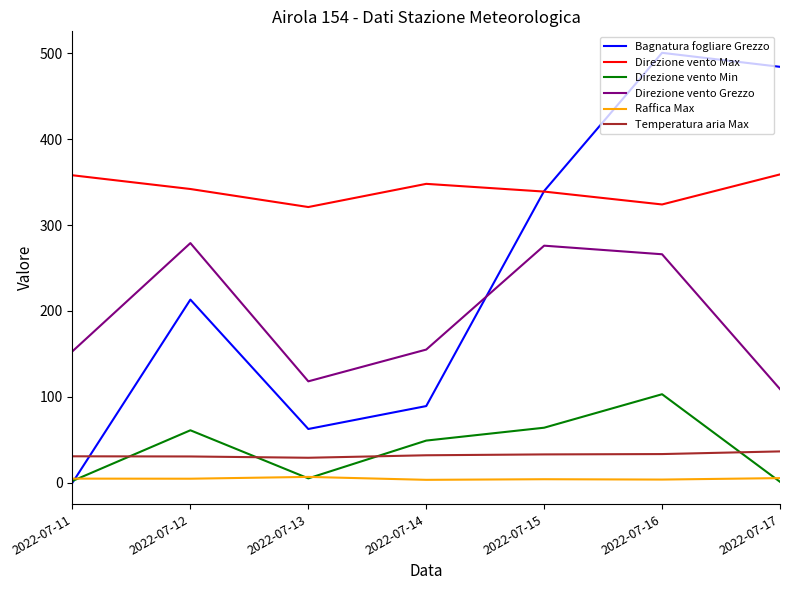

Is it true that Bagnatura fogliare Grezzo equals 89.2 at 2022-07-14?

True